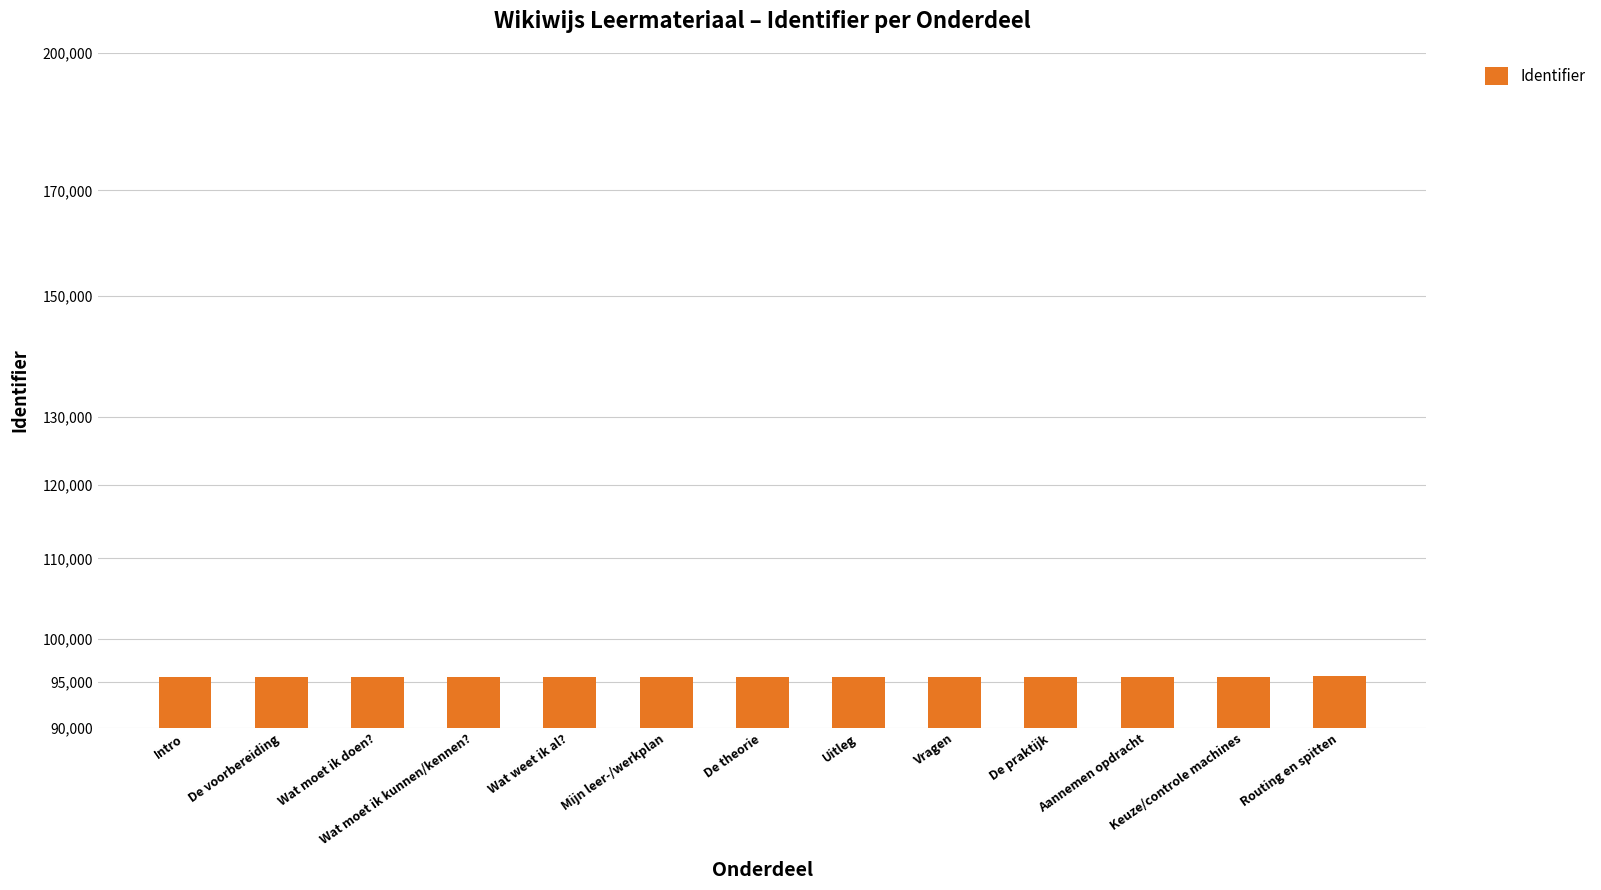

What is the change in value from Wat moet ik doen? to Wat weet ik al??

+4